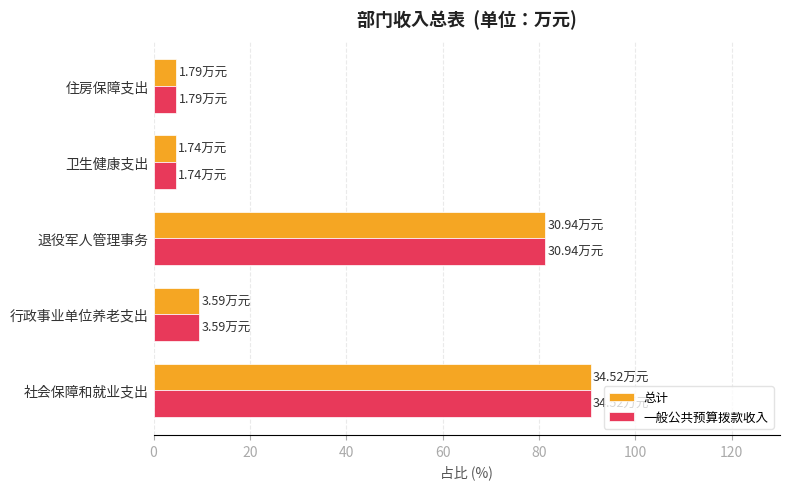

What is the maximum value for 总计?

90.7